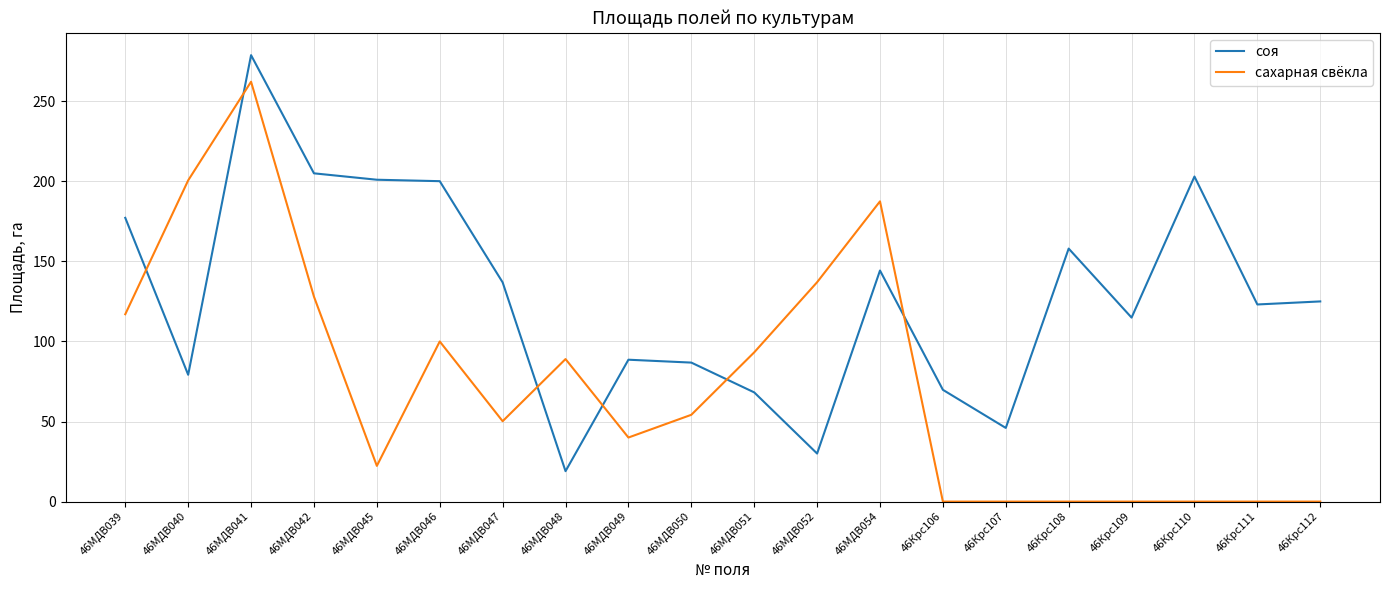

True or false: соя and сахарная свёкла cross at least once.

True